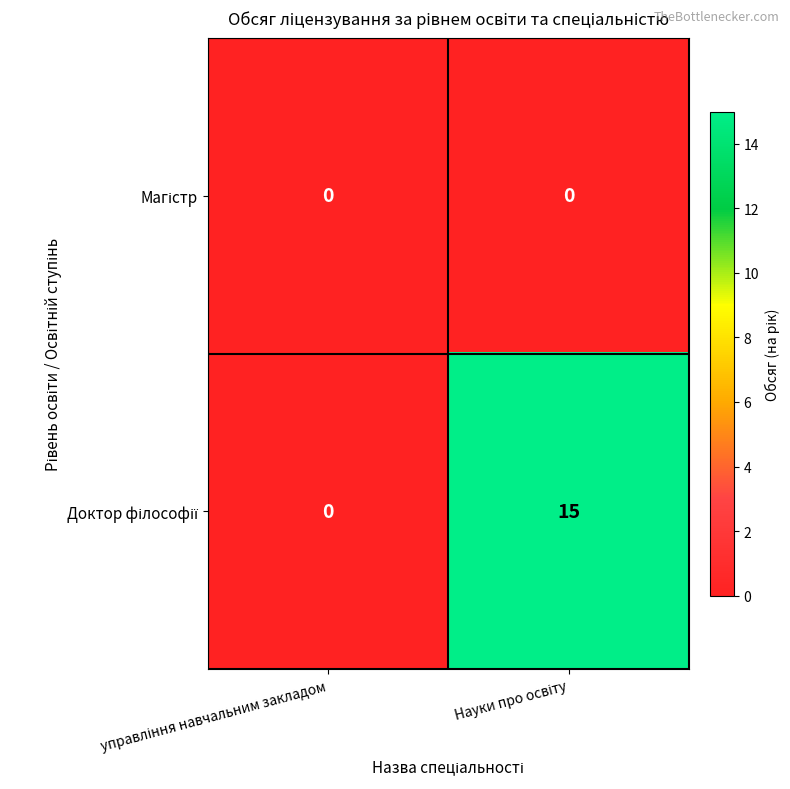

Count the number of categories in the chart.

2